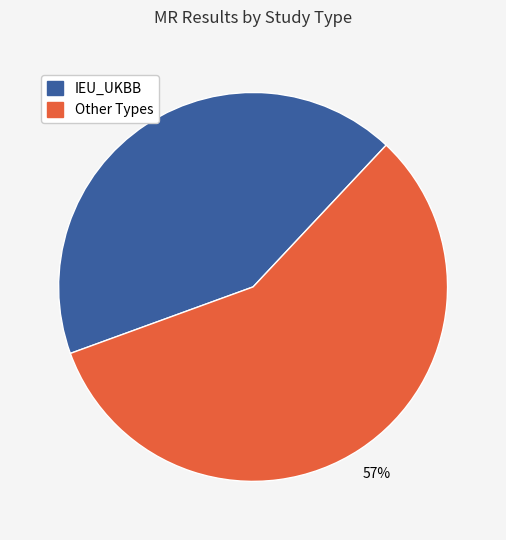

Is there a majority slice in this chart?

Yes